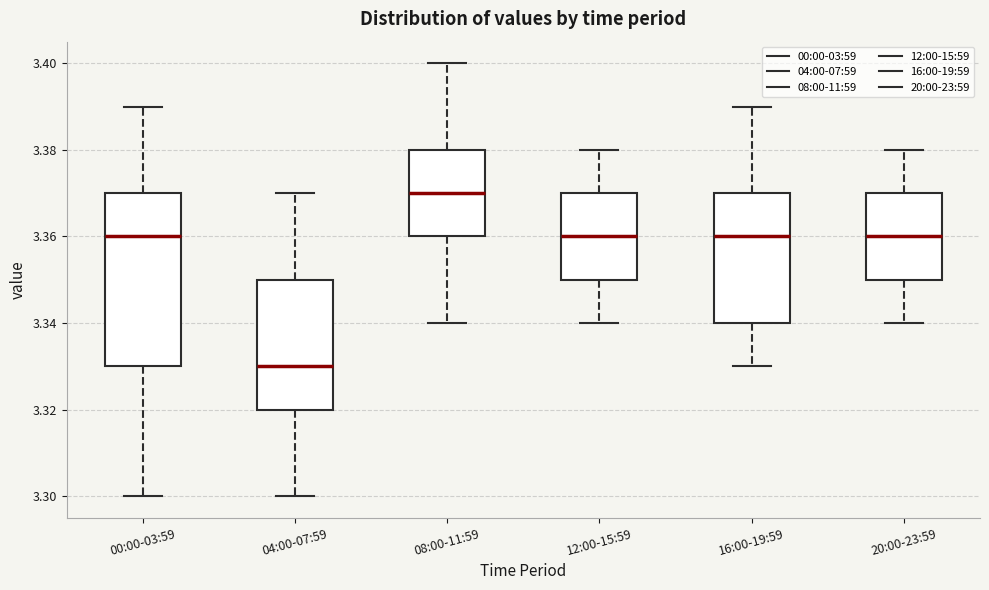

Reading left to right, transcribe this box plot: for each box, give where its median line is, the range the box spans, and where its two whiskers end, as read against the y-axis. The values are not printed on the chart, so give them approximately, as read against the axis.

00:00-03:59: median 3.36, box 3.33 to 3.37, whiskers 3.30 to 3.39
04:00-07:59: median 3.33, box 3.32 to 3.35, whiskers 3.30 to 3.37
08:00-11:59: median 3.37, box 3.36 to 3.38, whiskers 3.34 to 3.40
12:00-15:59: median 3.36, box 3.35 to 3.37, whiskers 3.34 to 3.38
16:00-19:59: median 3.36, box 3.34 to 3.37, whiskers 3.33 to 3.39
20:00-23:59: median 3.36, box 3.35 to 3.37, whiskers 3.34 to 3.38